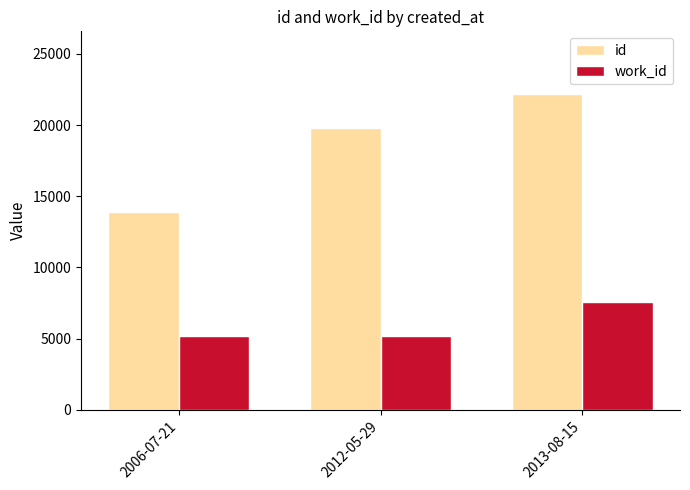

What is the spread (max minus min) of values at 2012-05-29?

14613